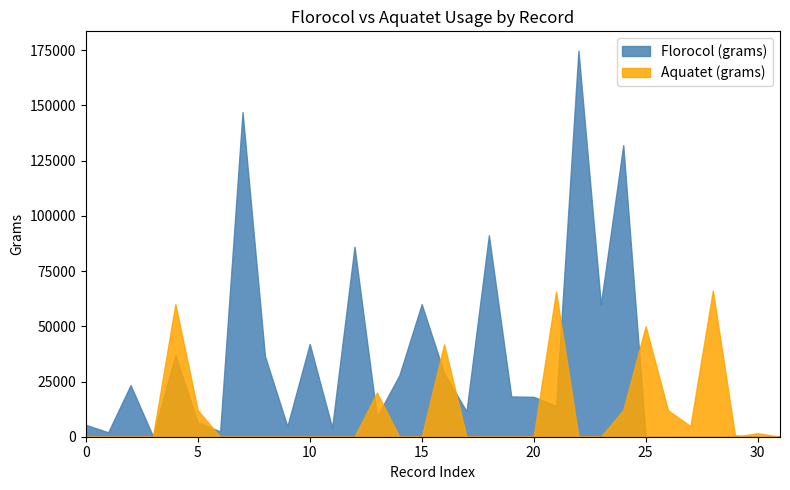

How many values in Aquatet (grams) are above zero?

11